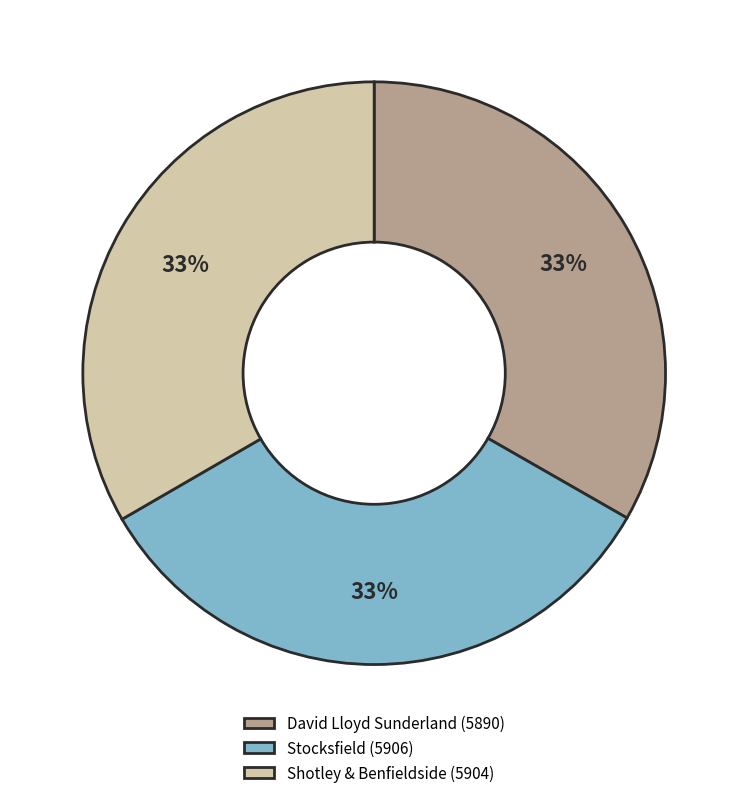

Is there any slice that represents more than half of the pie?

No